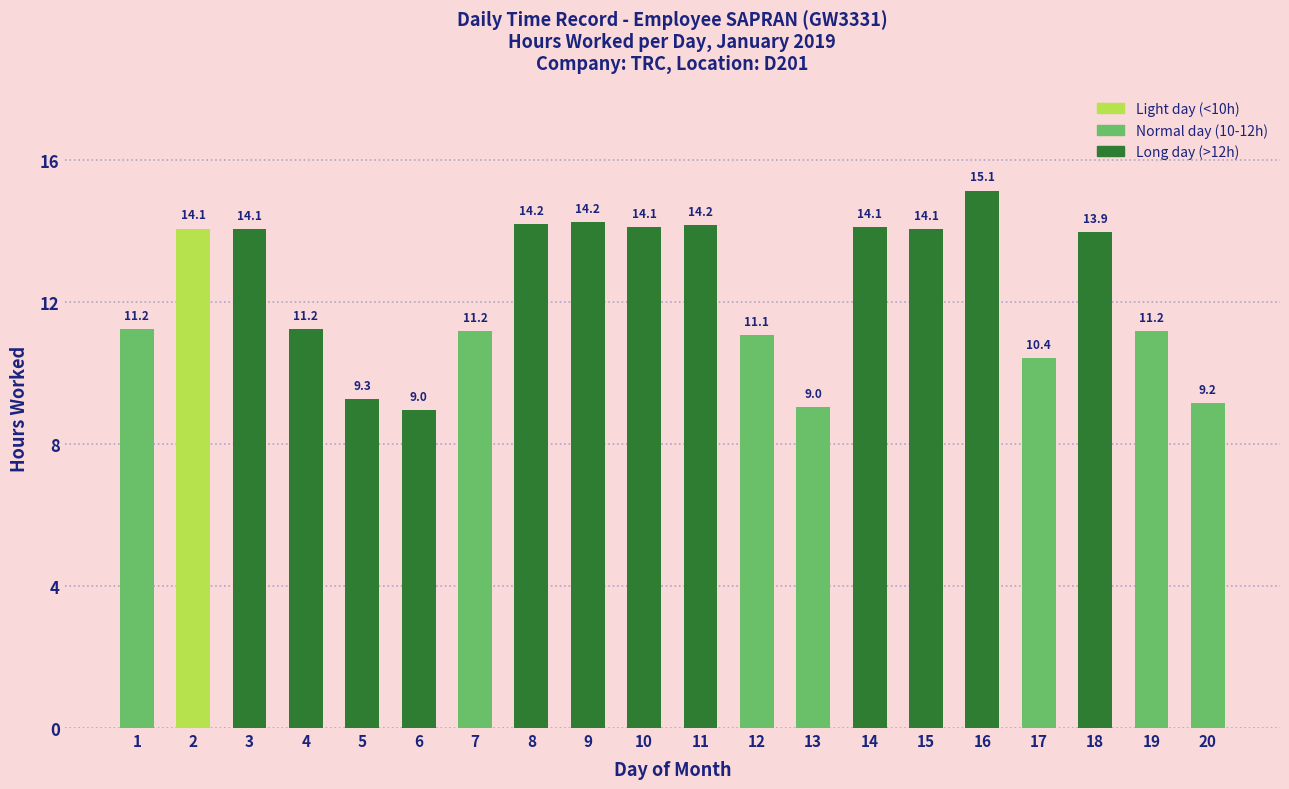

Are the bars horizontal?

No